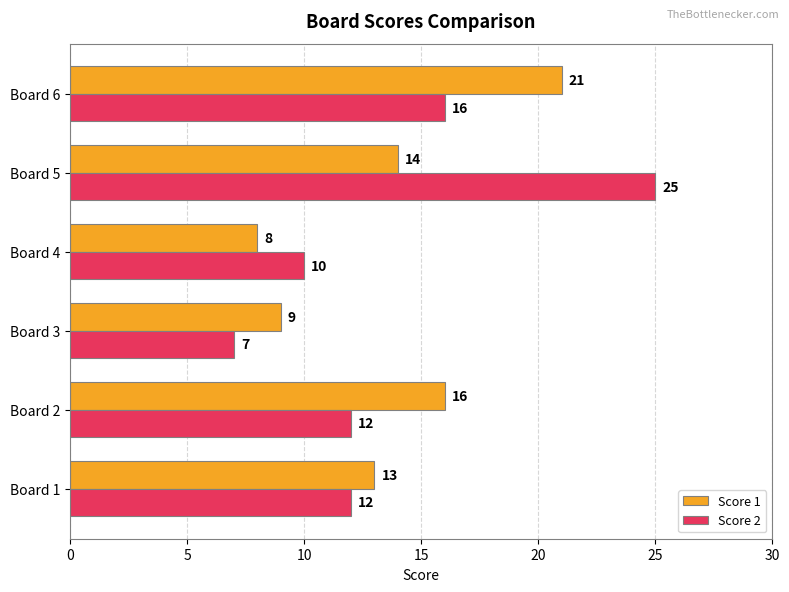

The Score 2 series shows 8 at Board 2. True or false?

False